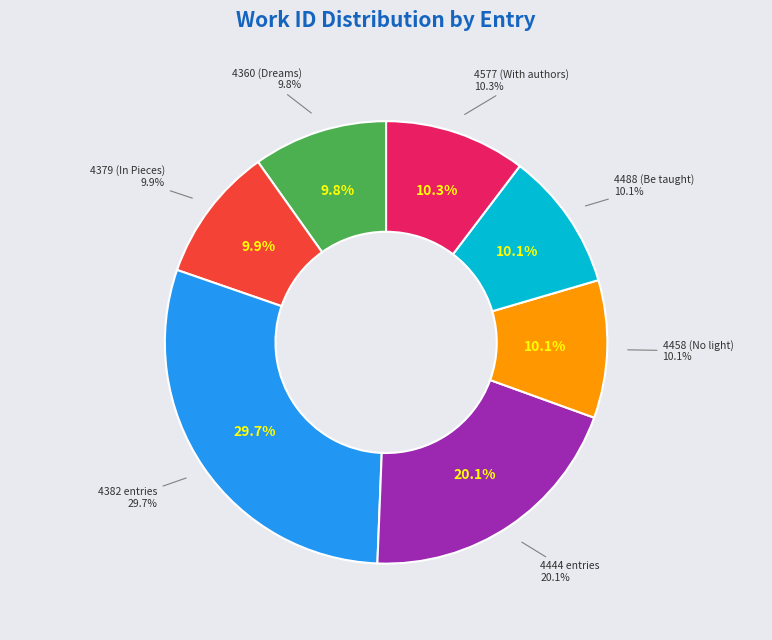

What percentage is the Dreams which in Sleep slice, to the nearest percent?

10%